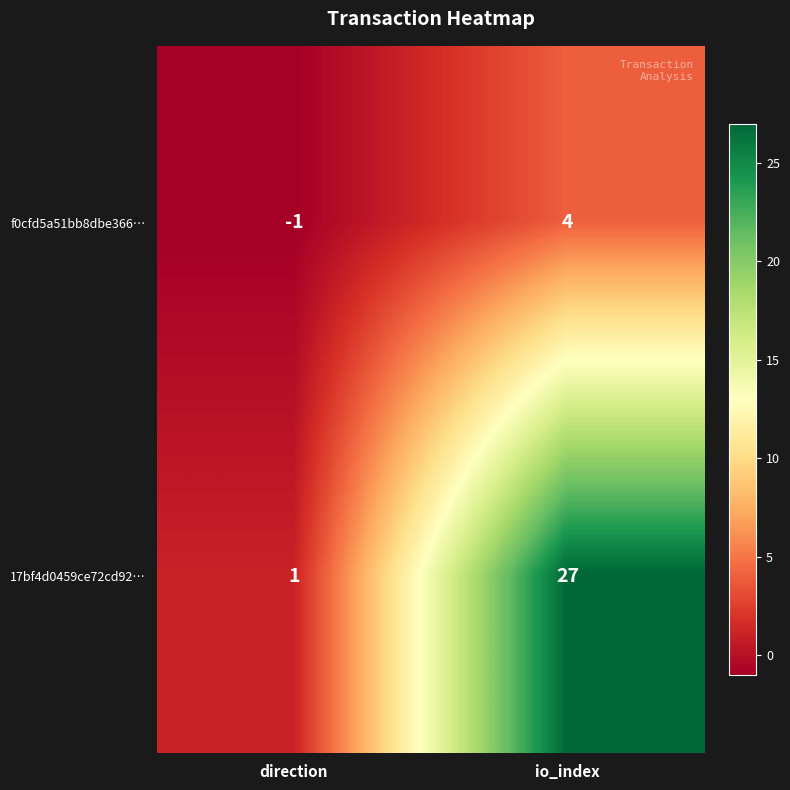

Rank the series at io_index from highest to lowest value.

17bf4d0459ce72cd92…, f0cfd5a51bb8dbe366…